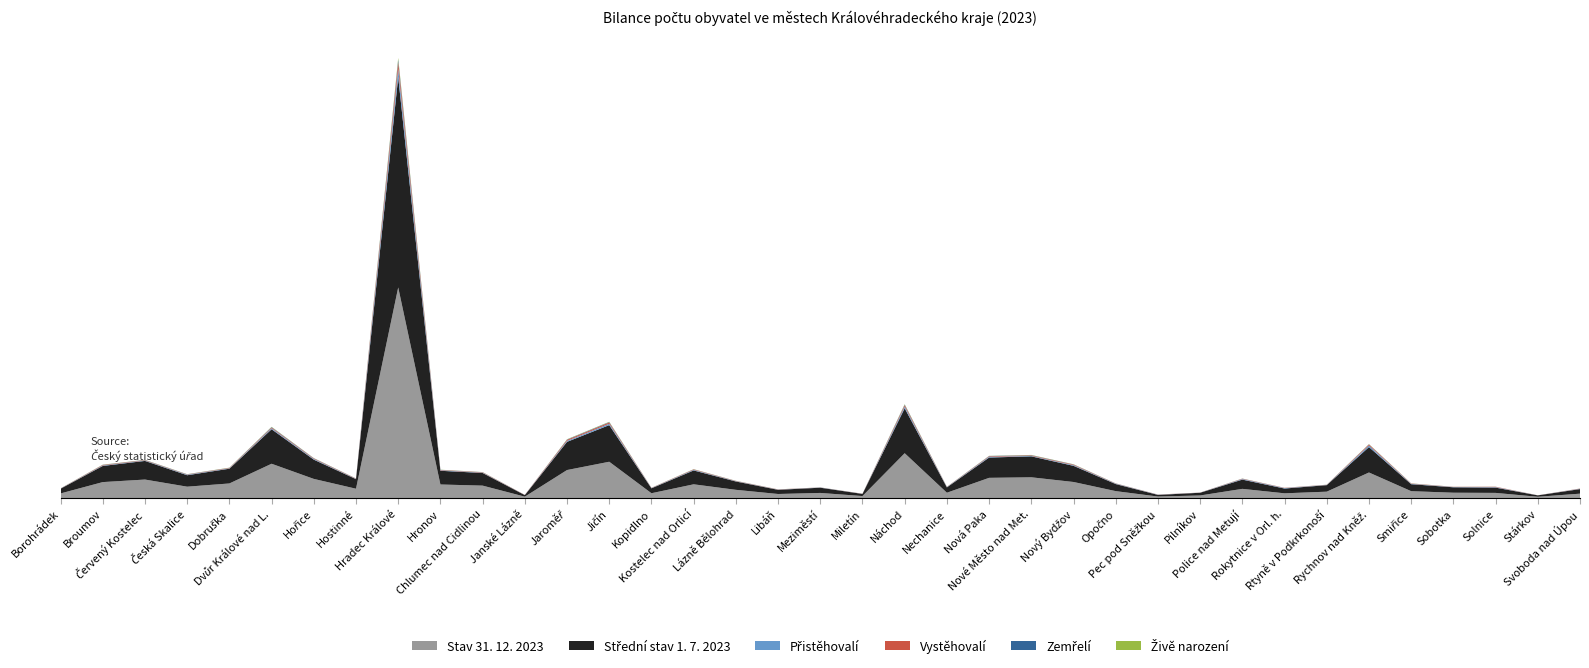

Reading left to right, what are all the values shown in this chart?

Stav 31. 12. 2023: 2105	7166	8299	5122	6557	15339	8587	4214	93906	6096	5592	675	12541	16230	2205	6178	3720	1864	2333	947	20036	2428	9060	9304	7212	3140	731	1206	4150	2164	2899	11442	3121	2432	2352	627	2009
Střední stav 1. 7. 2023: 2112	7196	8303	5103	6575	15373	8577	4267	93737	6113	5637	692	12561	16330	2193	6181	3721	1861	2335	950	20022	2385	9046	9334	7199	3147	738	1213	4125	2131	2911	11342	3113	2419	2359	625	2040
Přistěhovalí: 52	204	172	226	164	419	310	101	3708	188	143	35	430	621	107	261	115	87	58	34	783	125	332	197	293	142	82	32	242	202	61	720	168	104	205	16	104
Vystěhovalí: 54	227	168	132	181	351	244	134	3031	167	160	58	479	543	93	198	112	86	45	46	613	79	254	245	263	99	61	39	150	108	72	438	131	83	164	21	104
Zemřelí: 32	82	83	71	64	193	97	55	1035	70	63	12	142	190	22	55	48	20	30	11	236	23	112	108	89	52	6	11	57	15	43	94	34	25	26	4	34
Živě narození: 20	64	52	46	67	116	56	29	758	49	47	2	104	132	23	53	31	17	15	7	166	29	59	82	68	26	5	9	31	13	21	76	41	16	14	4	11